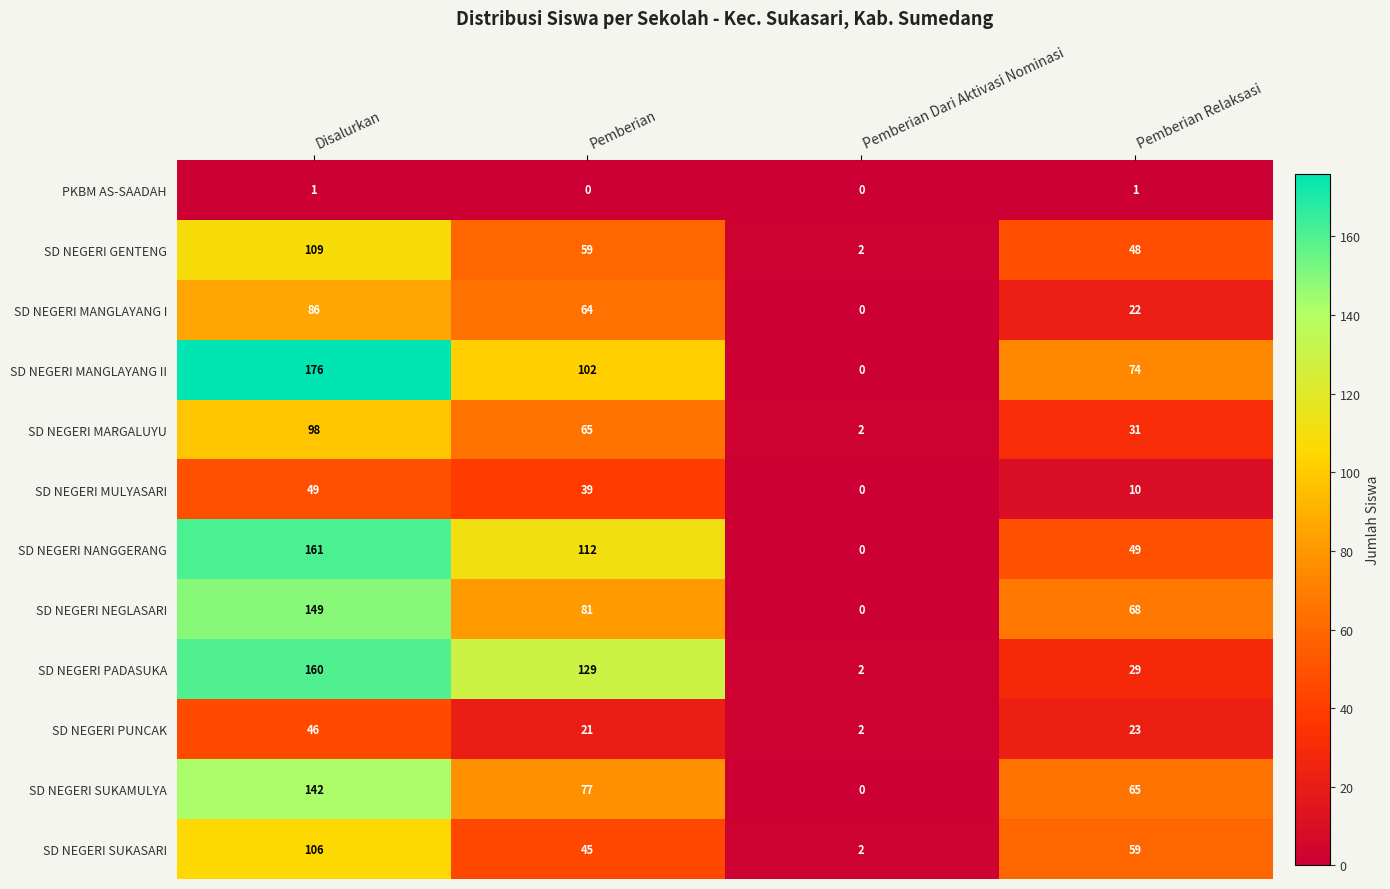

List the series in order of their peak value, lowest first.

PKBM AS-SAADAH, SD NEGERI PUNCAK, SD NEGERI MULYASARI, SD NEGERI MANGLAYANG I, SD NEGERI MARGALUYU, SD NEGERI SUKASARI, SD NEGERI GENTENG, SD NEGERI SUKAMULYA, SD NEGERI NEGLASARI, SD NEGERI PADASUKA, SD NEGERI NANGGERANG, SD NEGERI MANGLAYANG II